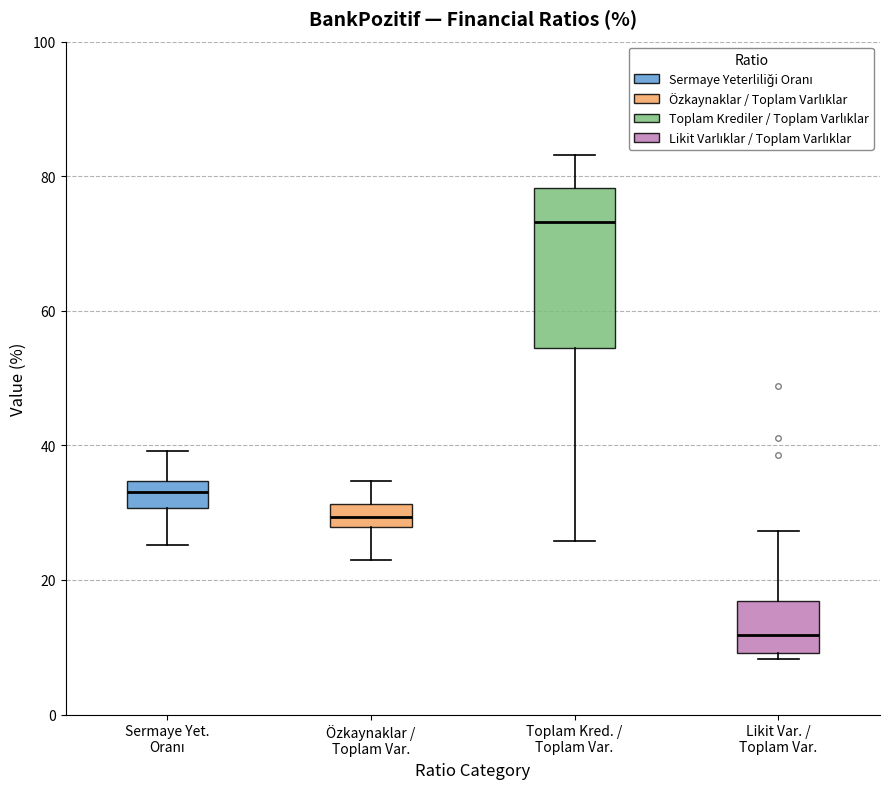

Comparing the boxes themselves (not the whiskers), which one is the tallest?

Toplam Kred. / Toplam Var.